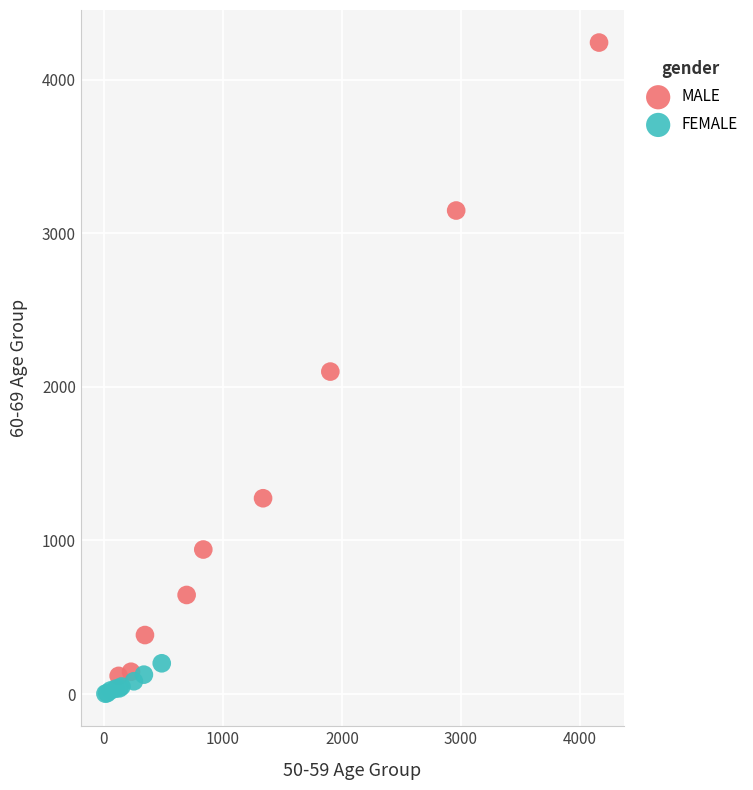

Which series reaches the maximum Y coordinate?

MALE